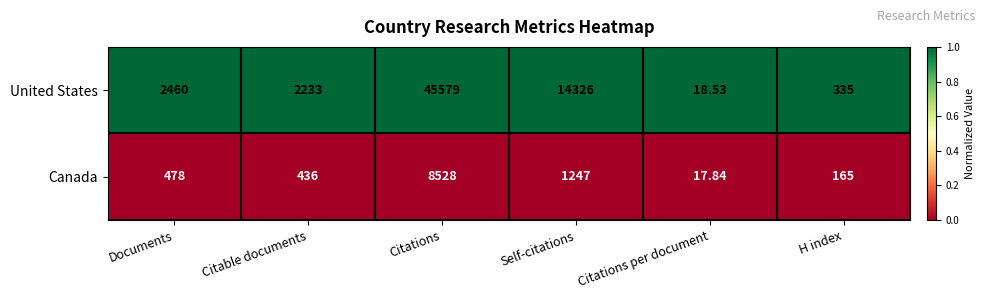

Rank the series at Documents from lowest to highest value.

Canada, United States